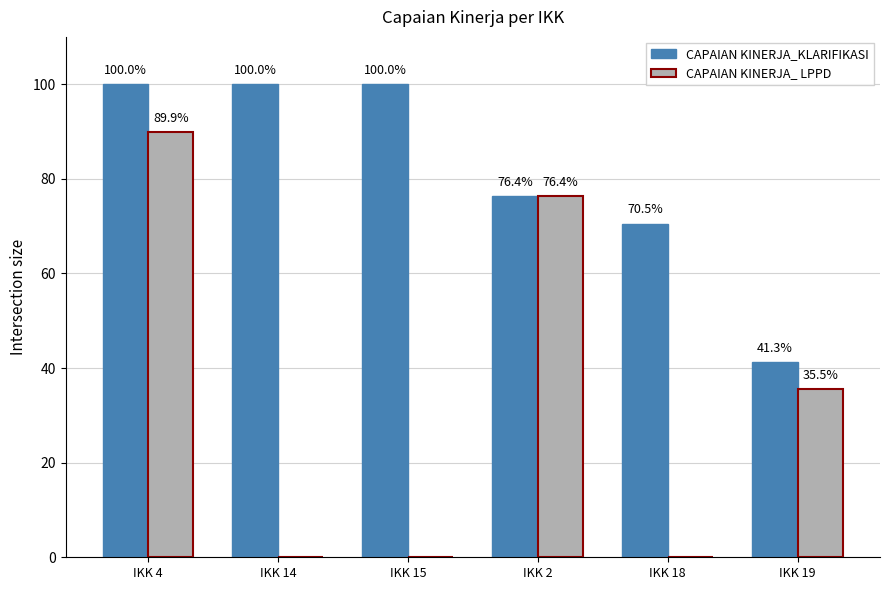

What is the total value across all series at IKK 4?

189.9